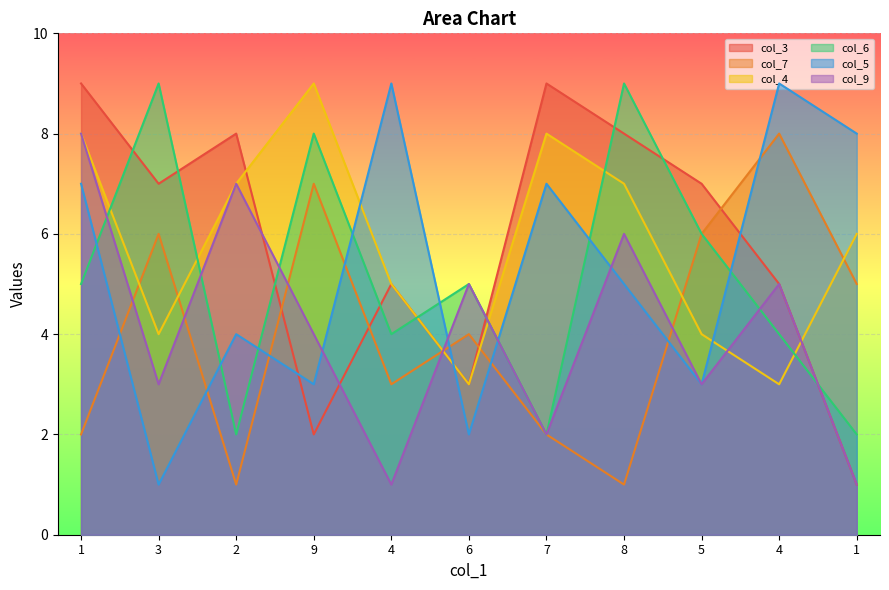

Which series has the widest spread of values?

col_3